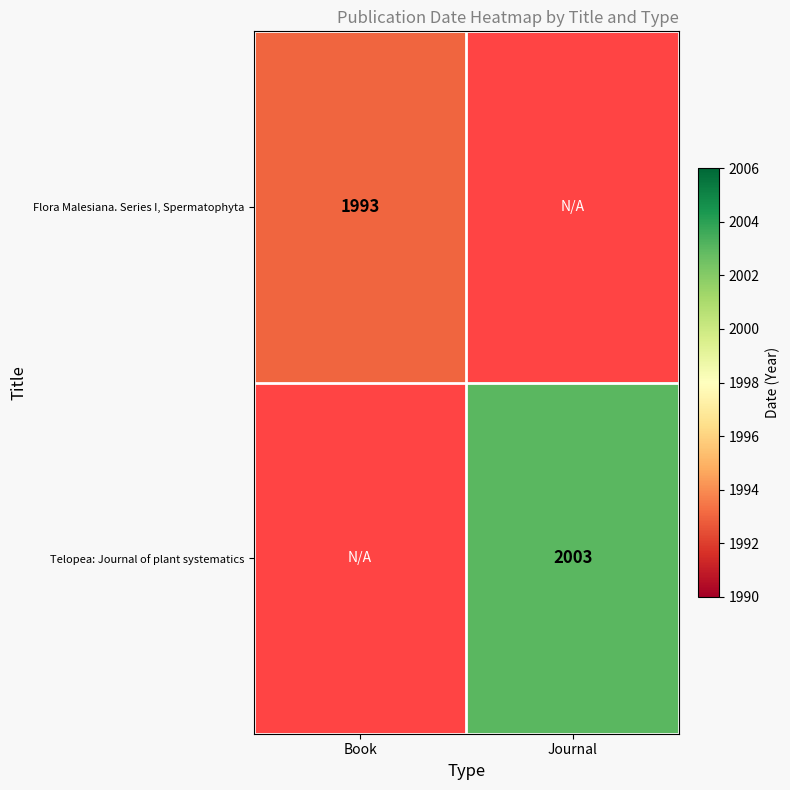

Which category has the highest value across all series?

Journal